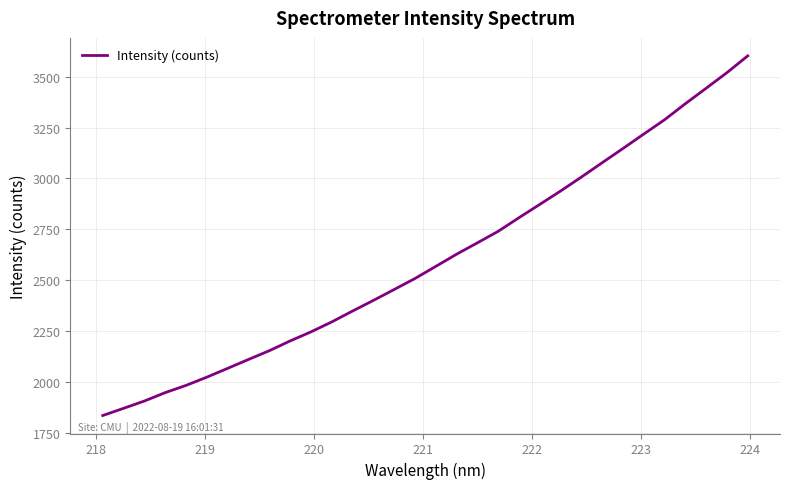

What is the minimum value shown in the chart?

1833.7